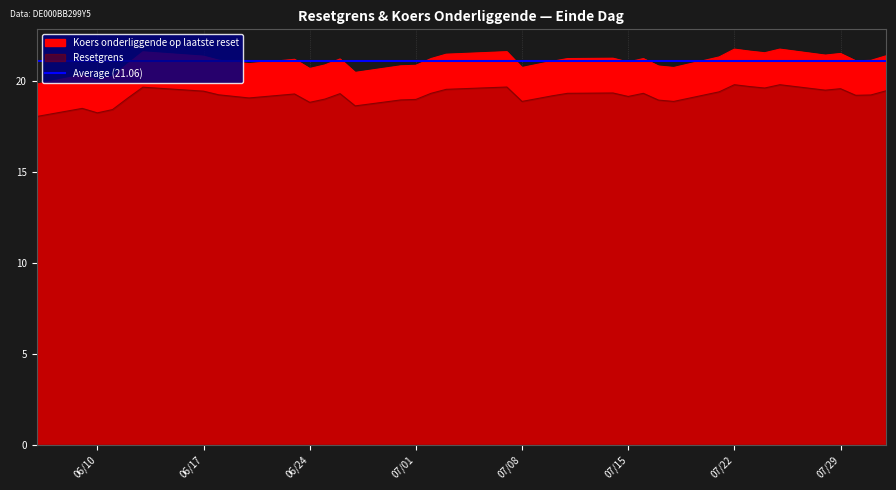

How many interior local valleys does the Koers onderliggende op laatste reset series have?

10